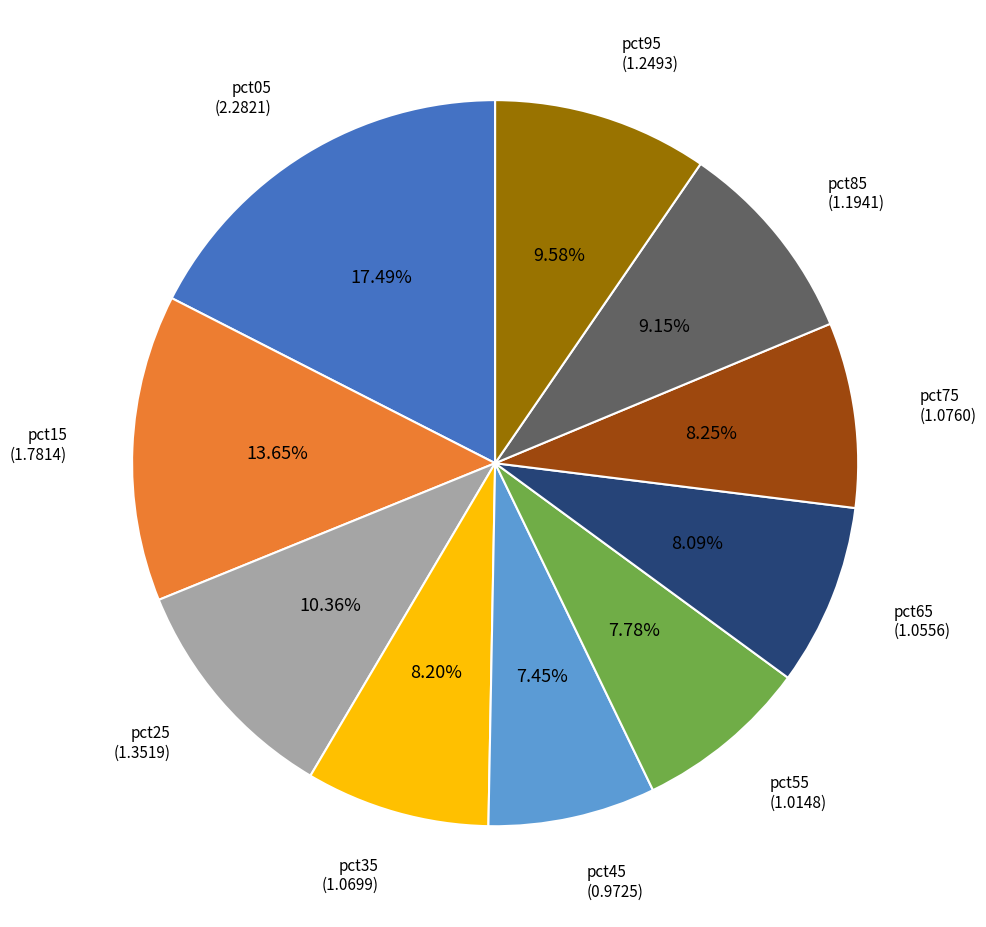

Is there any slice that represents more than half of the pie?

No